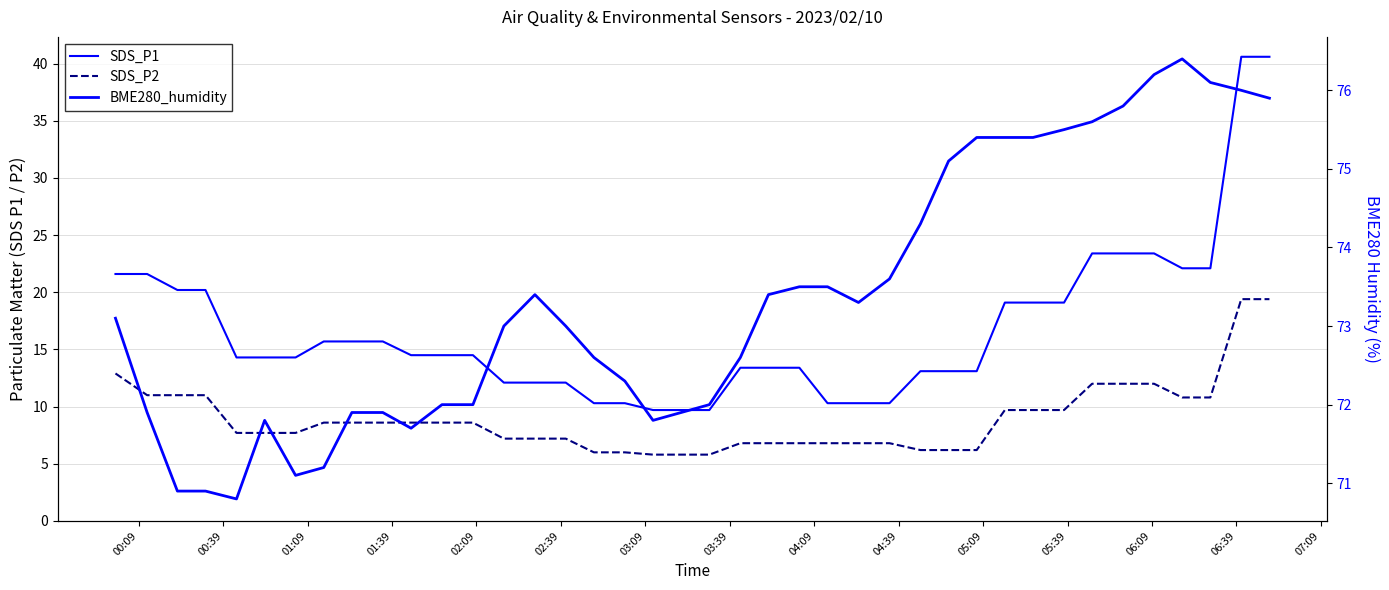

How many lines are shown in the chart?

3